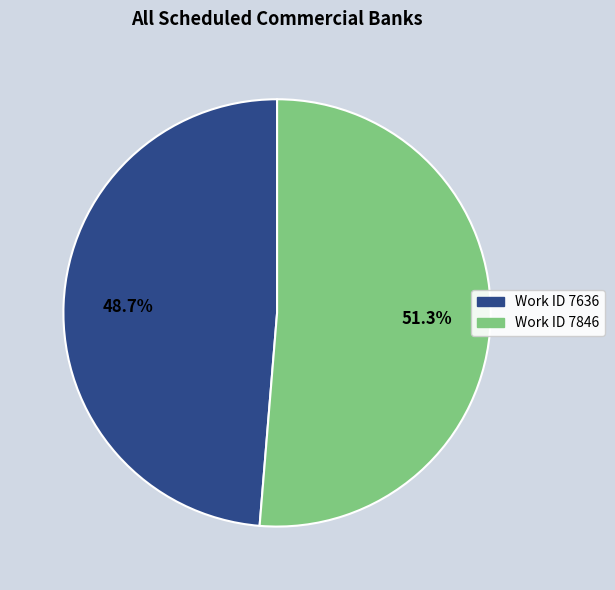

Is there a majority slice in this chart?

Yes